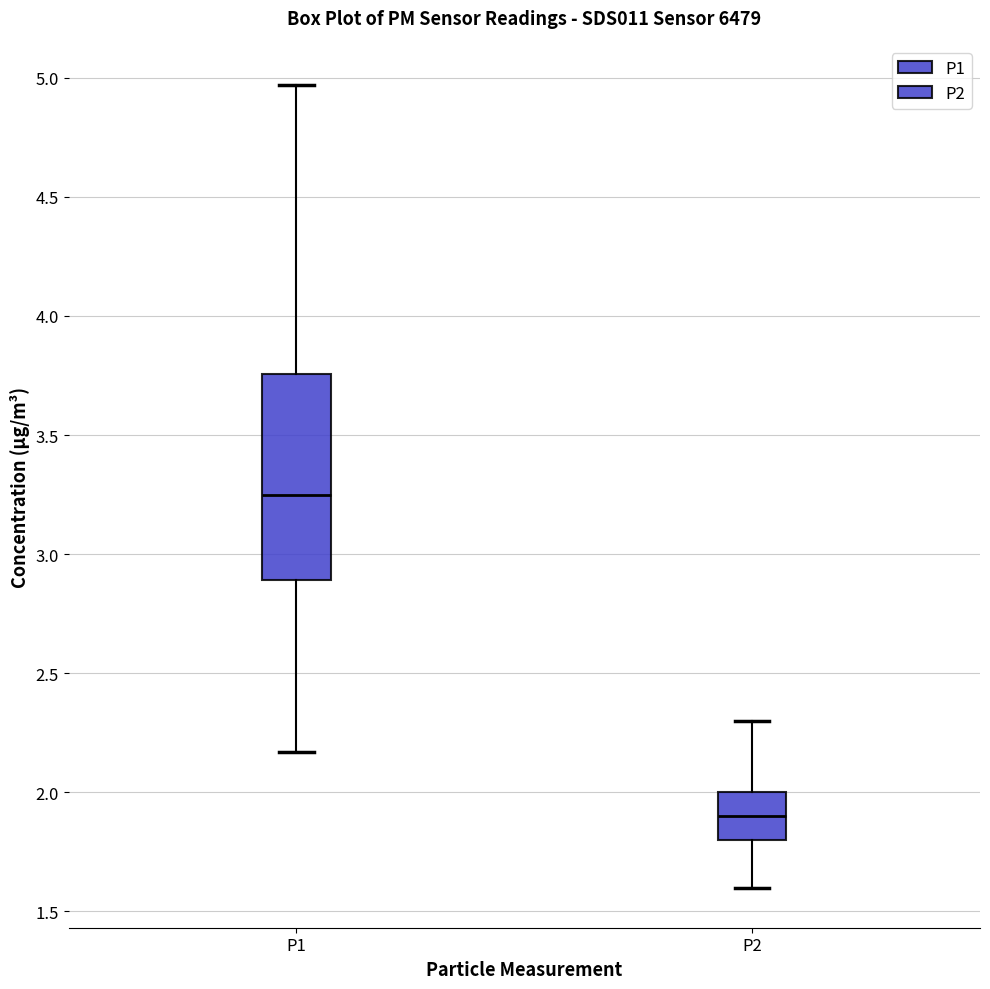

Reading left to right, read every box against the y-axis: the position of its median line, the range the box covers, and the ends of its whiskers. The values are not printed on the chart, so give them approximately, as read against the axis.

P1: median 3.25, box 2.90 to 3.75, whiskers 2.15 to 4.95
P2: median 1.90, box 1.80 to 2.00, whiskers 1.60 to 2.30